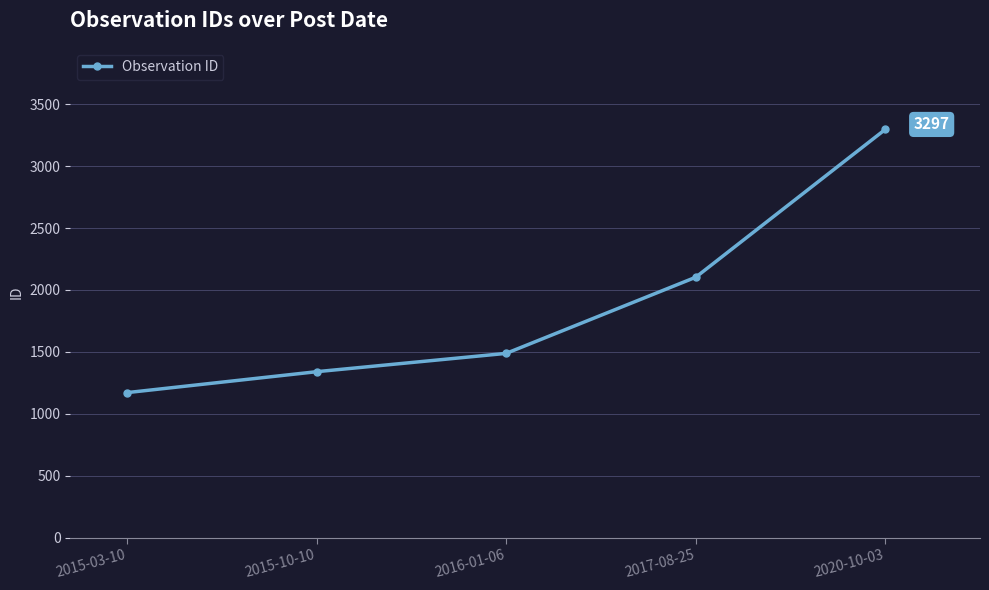

What is the sum of all values?

9399